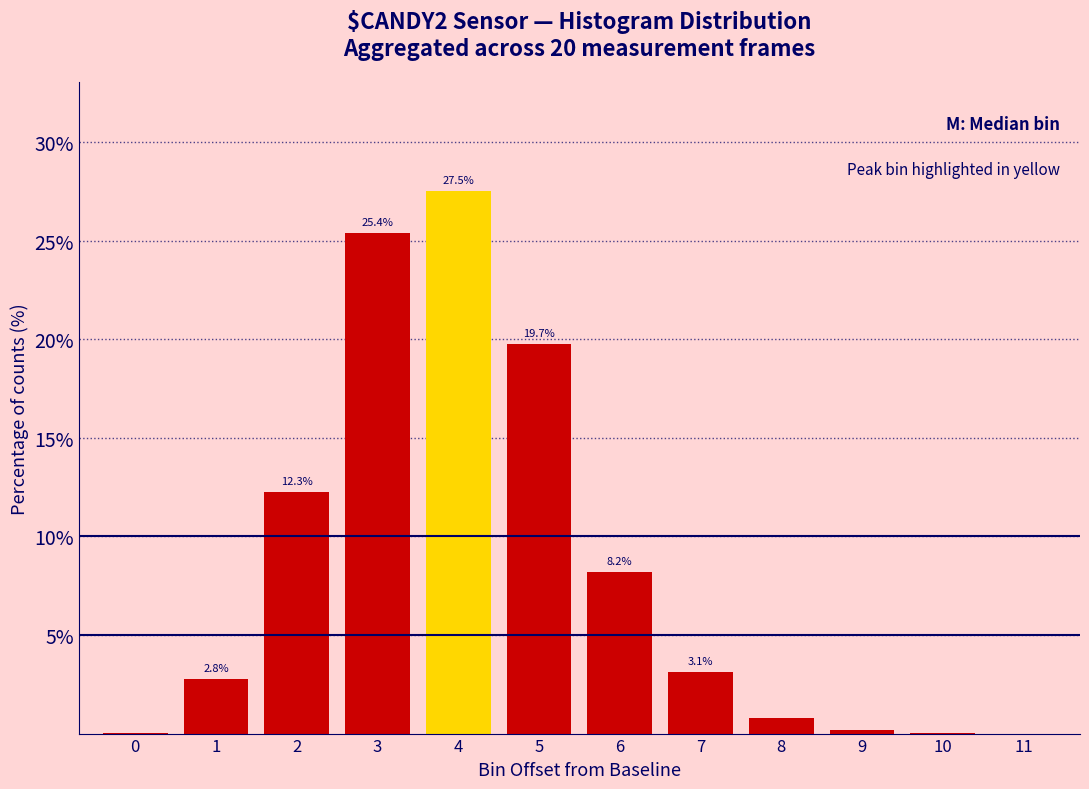

What value does the data have at 1?

2.8